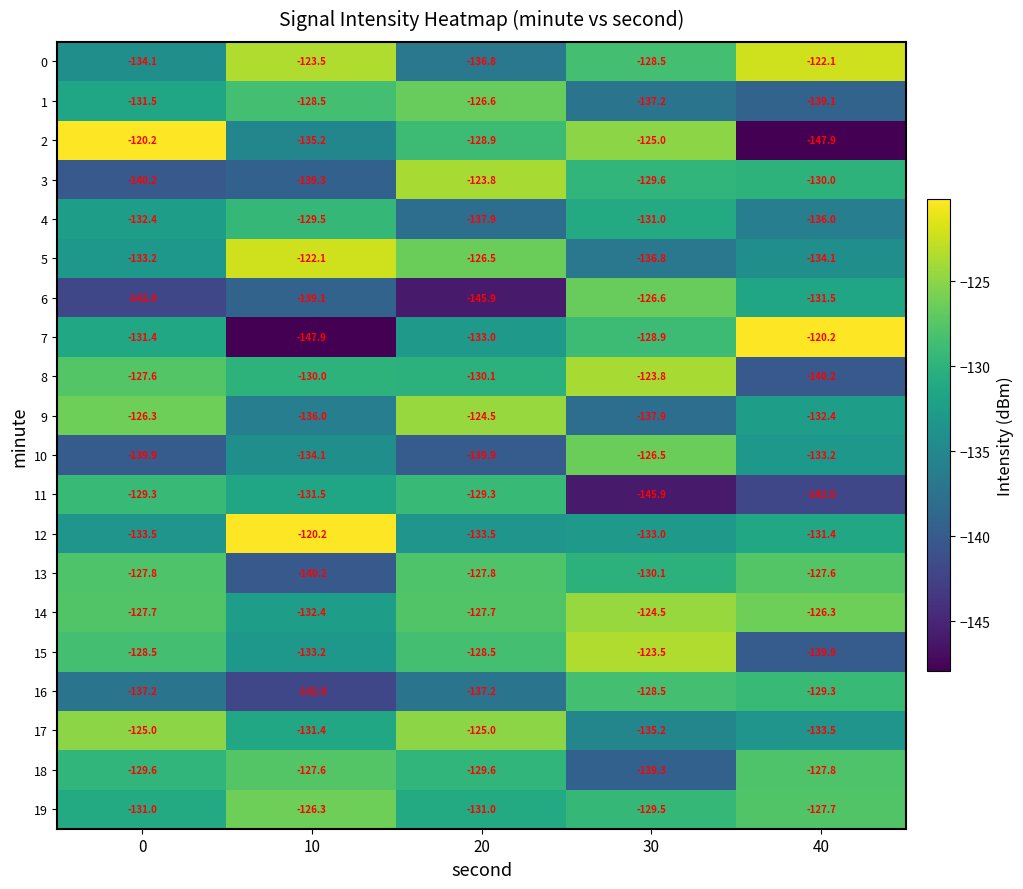

What is the minimum value shown in the chart?

-147.9